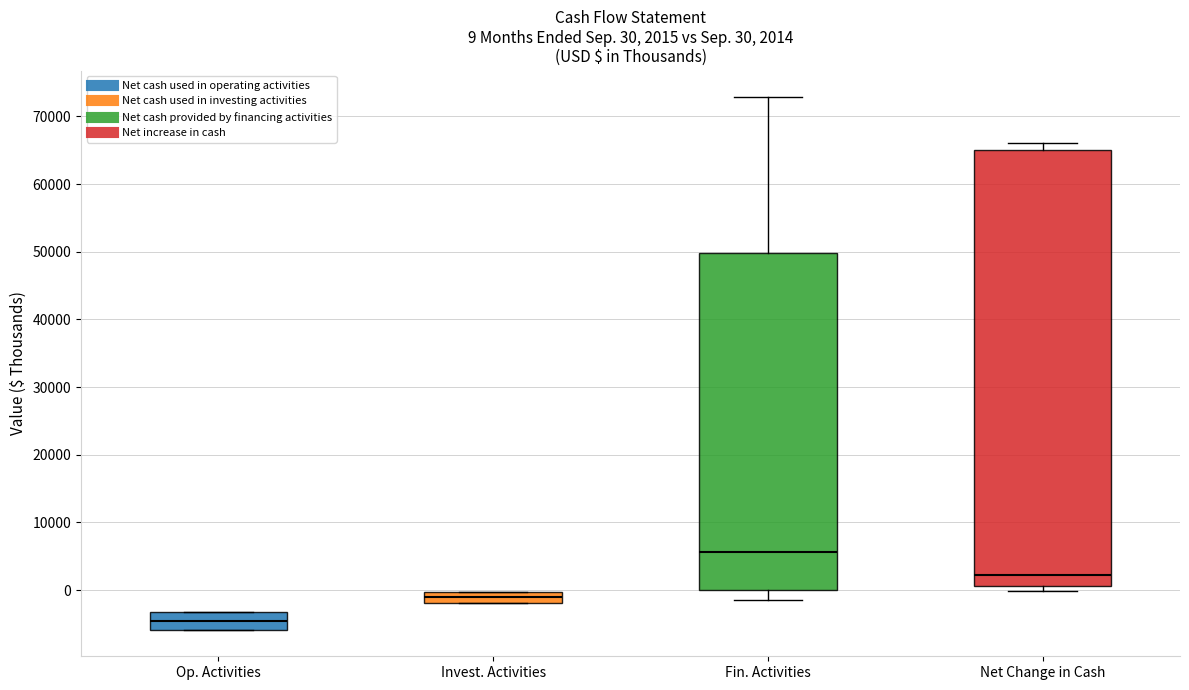

Comparing the boxes themselves (not the whiskers), which one is the tallest?

Net Change in Cash